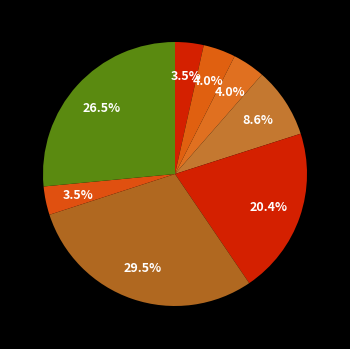

How many slices are in this pie chart?

8